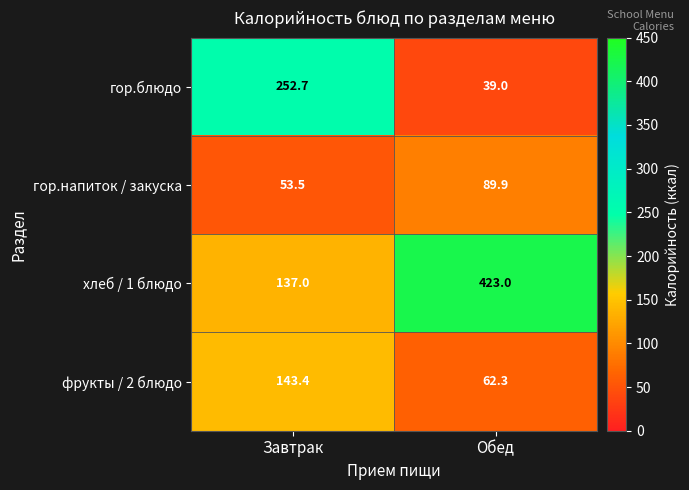

How many distinct data groups are displayed?

4